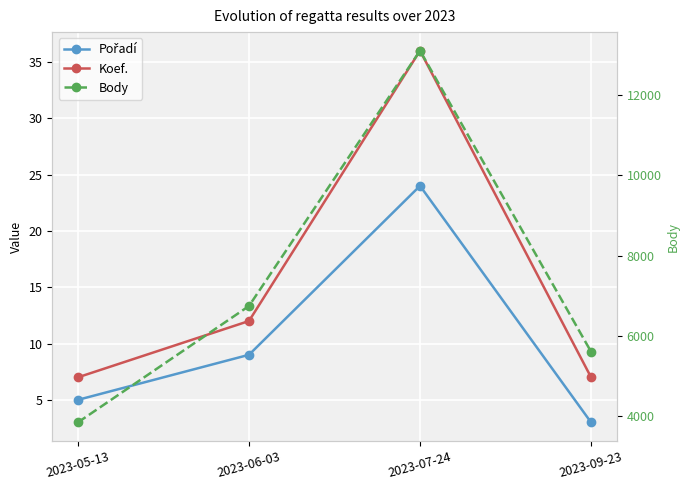

Which series has the widest spread of values?

Body